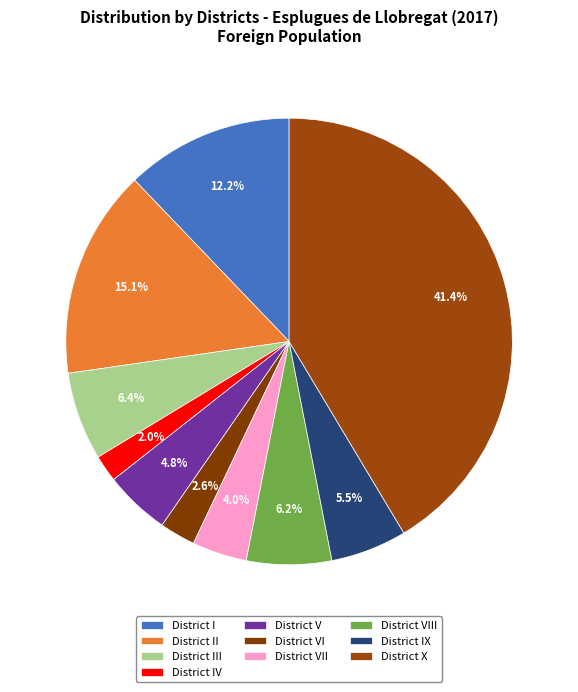

To the nearest percent, what percentage of the pie is District VII?

4%